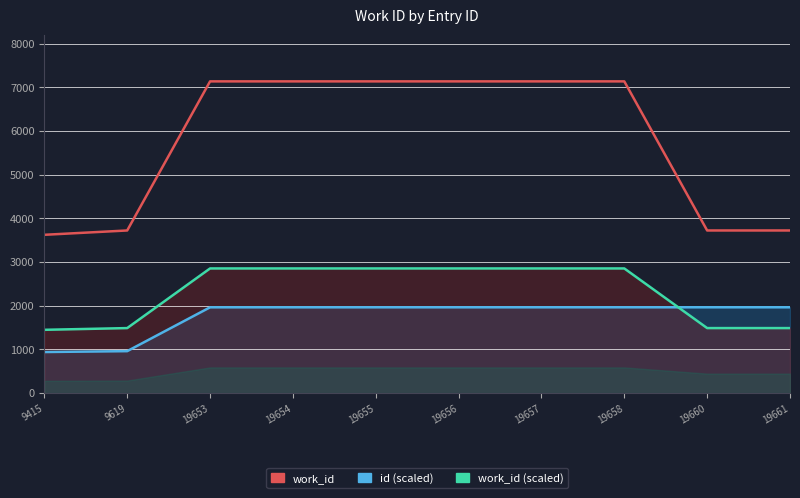

At which category is the sum across all series the highest?

19658